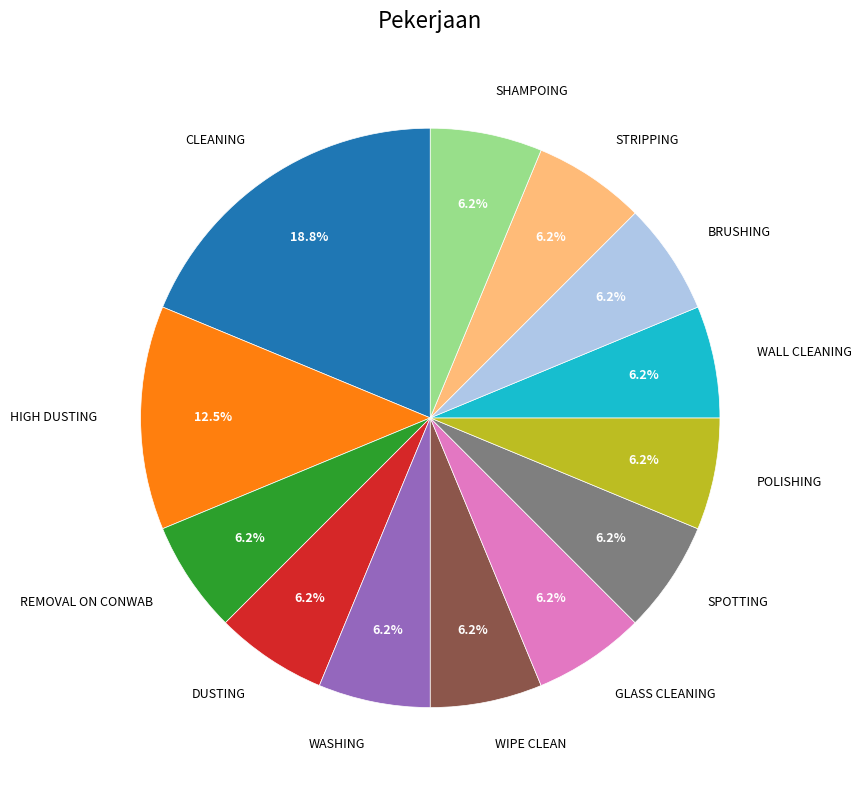

Does SHAMPOING represent more than half of the total?

No